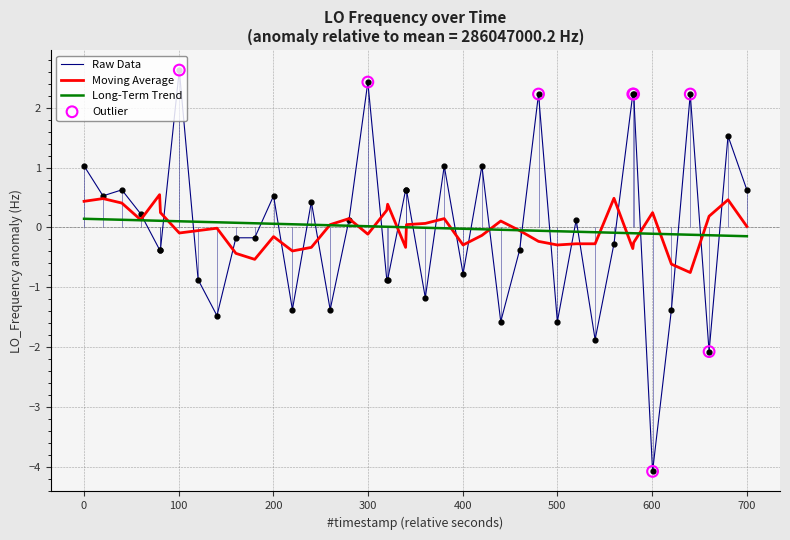

What is the highest value of the Raw Data series?

2.6